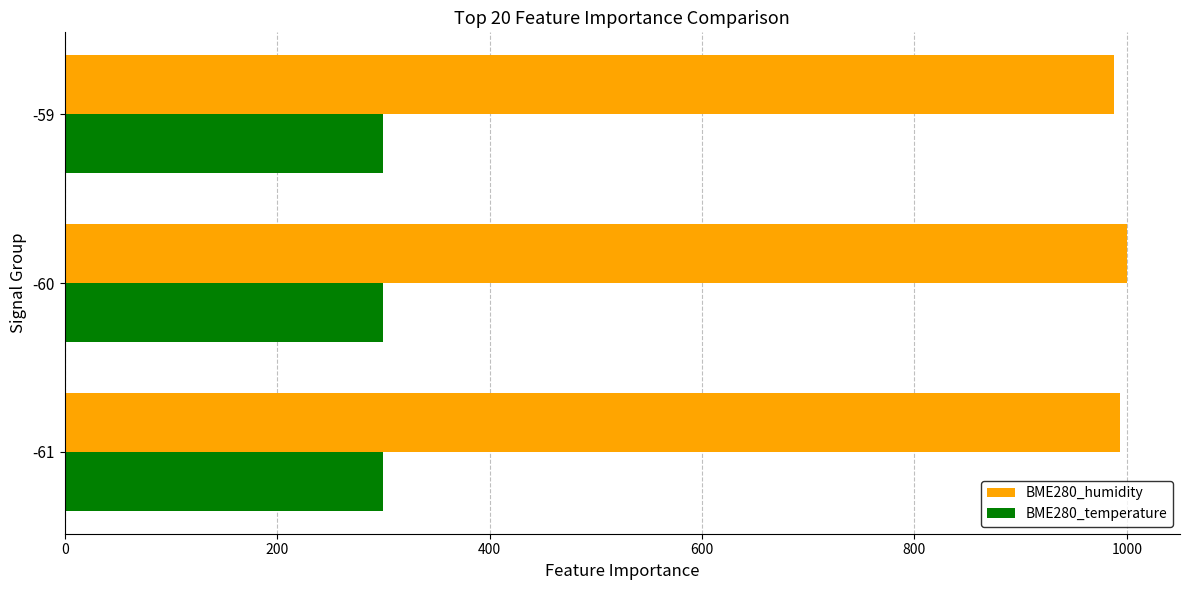

The BME280_temperature series shows 435.2 at -60. True or false?

False